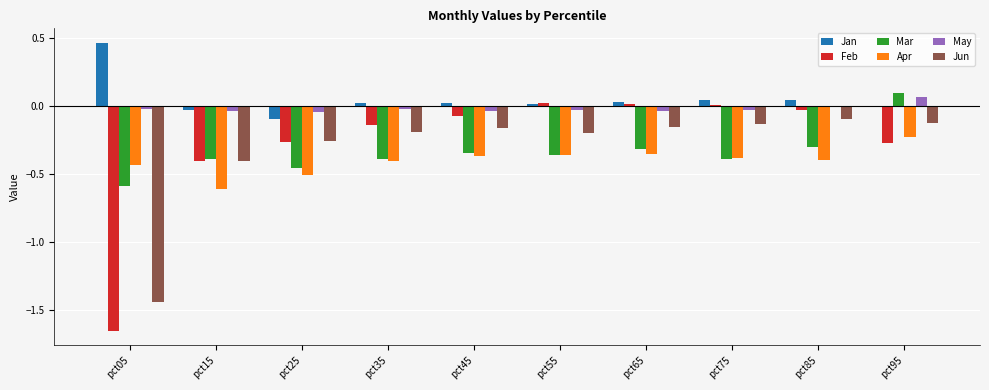

How many groups of bars are there?

10